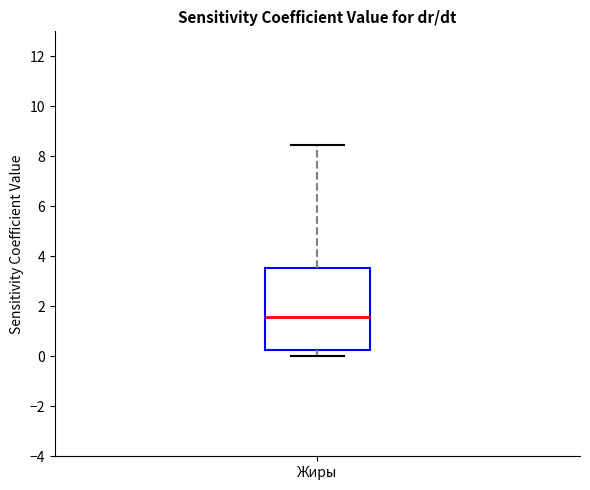

Read this box plot against the y-axis: the position of the median line, the range covered by the box, and the ends of both whiskers. The values are not printed on the chart, so give them approximately, as read against the axis.

median 1.6, box 0.2 to 3.6, whiskers 0.0 to 8.4